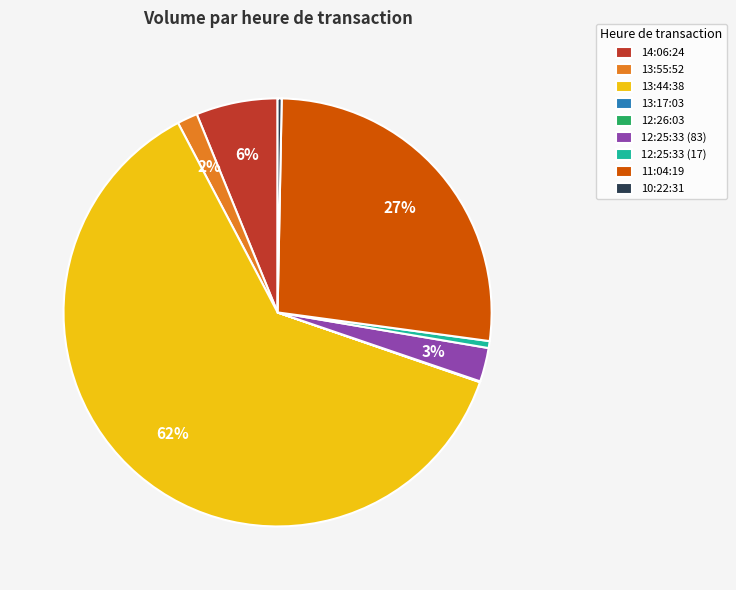

Which category has the biggest portion of the pie?

13:44:38